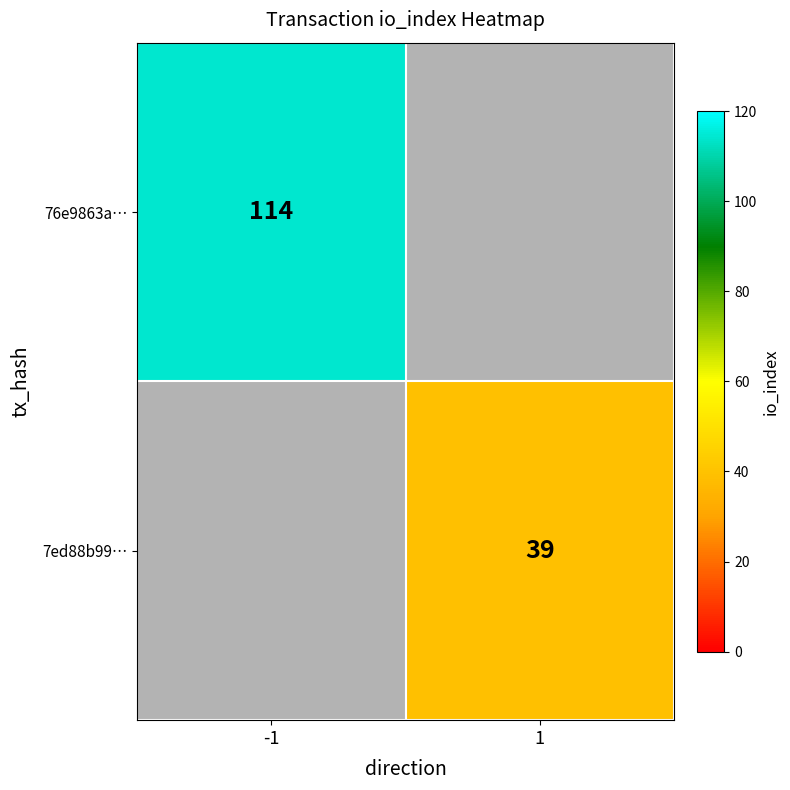

Is it true that 7ed88b99… equals 1.6 at -1?

False